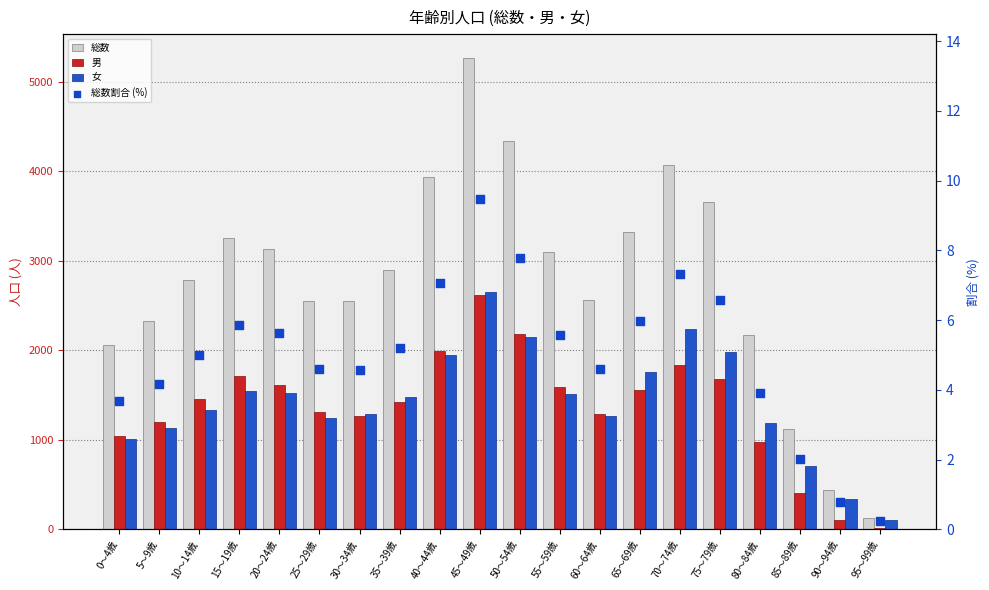

Which series reaches the minimum Y coordinate?

総数割合 (%)